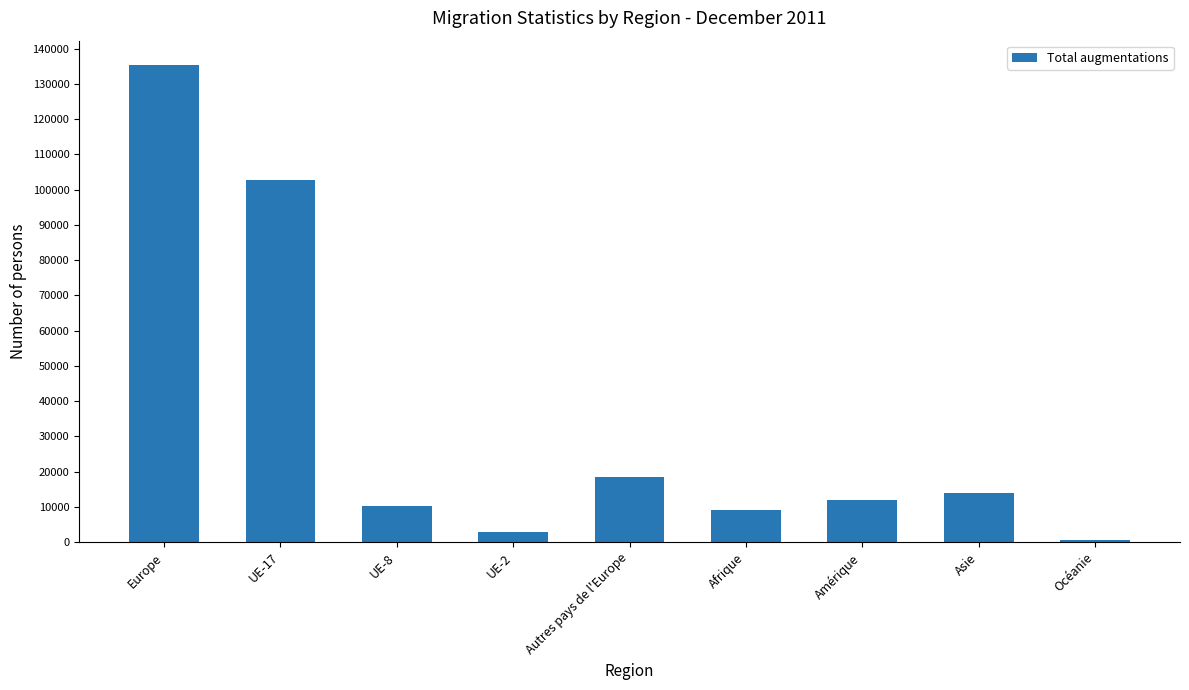

Reading left to right, extract all data points from this chart.

Europe=135456	UE-17=102595	UE-8=10201	UE-2=2786	Autres pays de l'Europe=18464	Afrique=8988	Amérique=12009	Asie=13823	Océanie=661